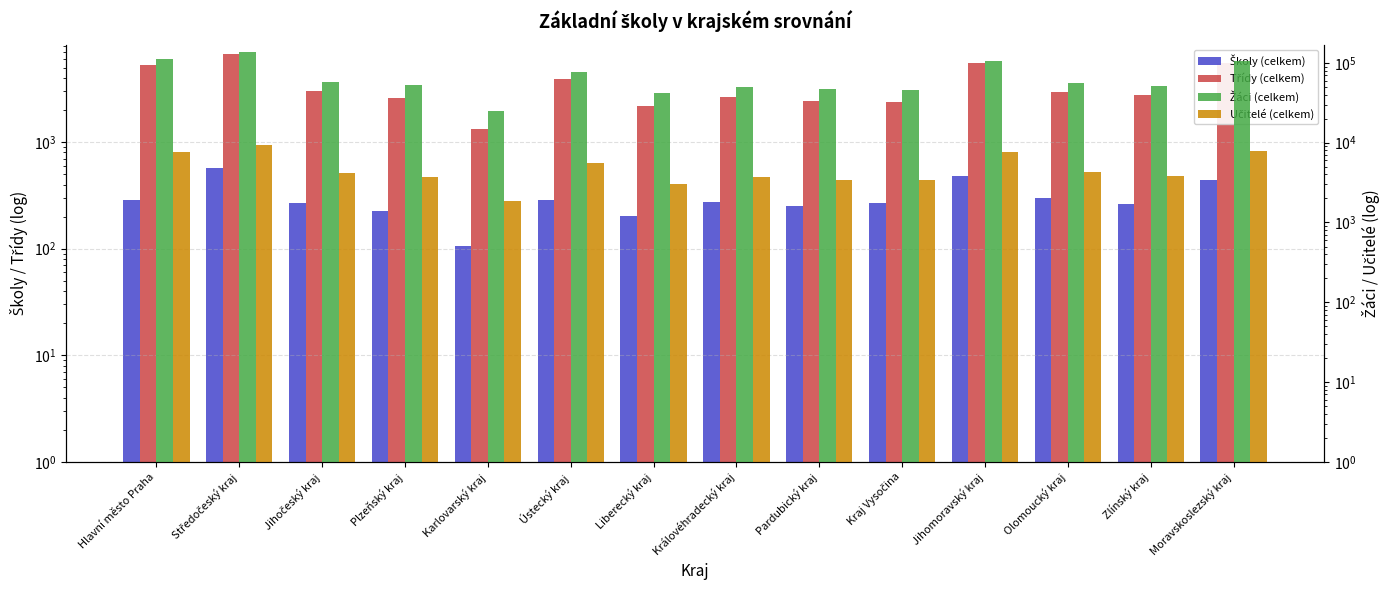

At which category does the chart reach its minimum across all series?

Karlovarský kraj